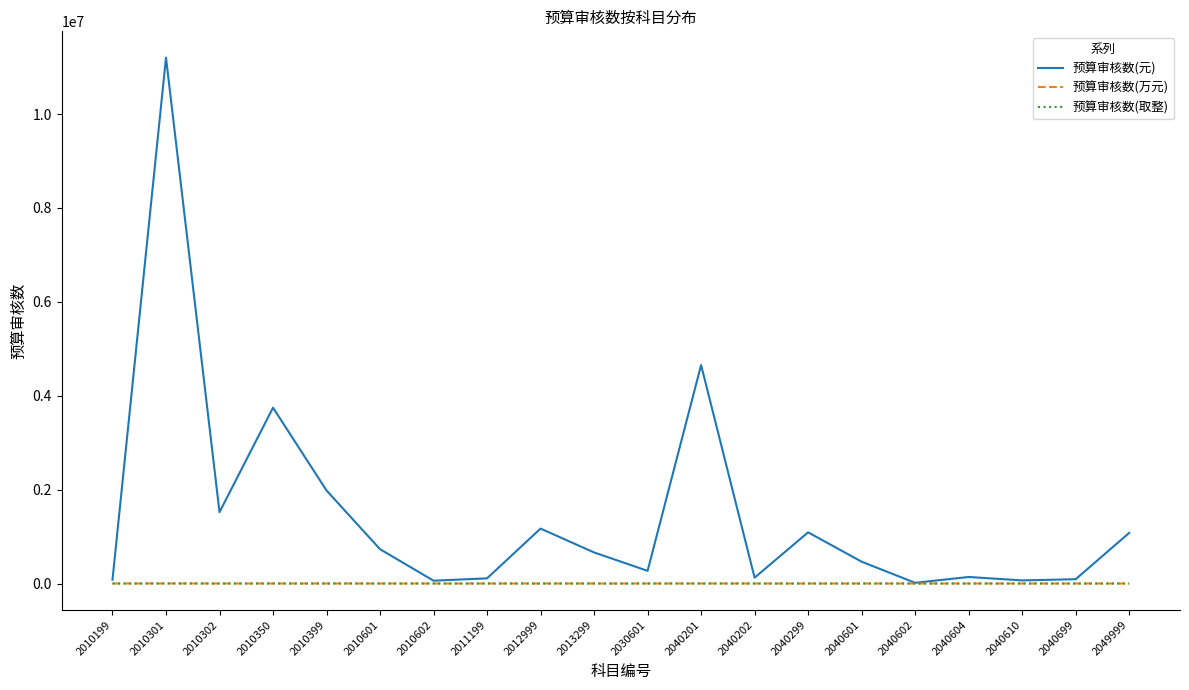

Which series has the largest total across all categories?

预算审核数(元)